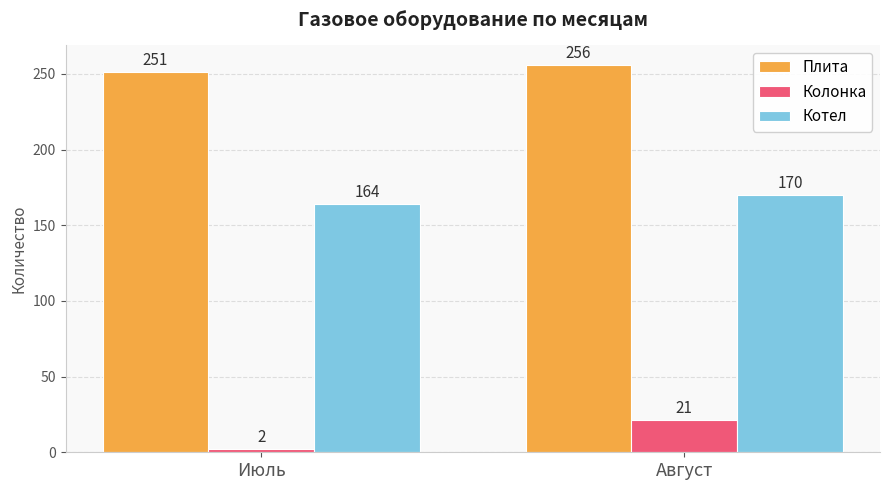

What are all the series names shown in the legend?

Плита, Колонка, Котел